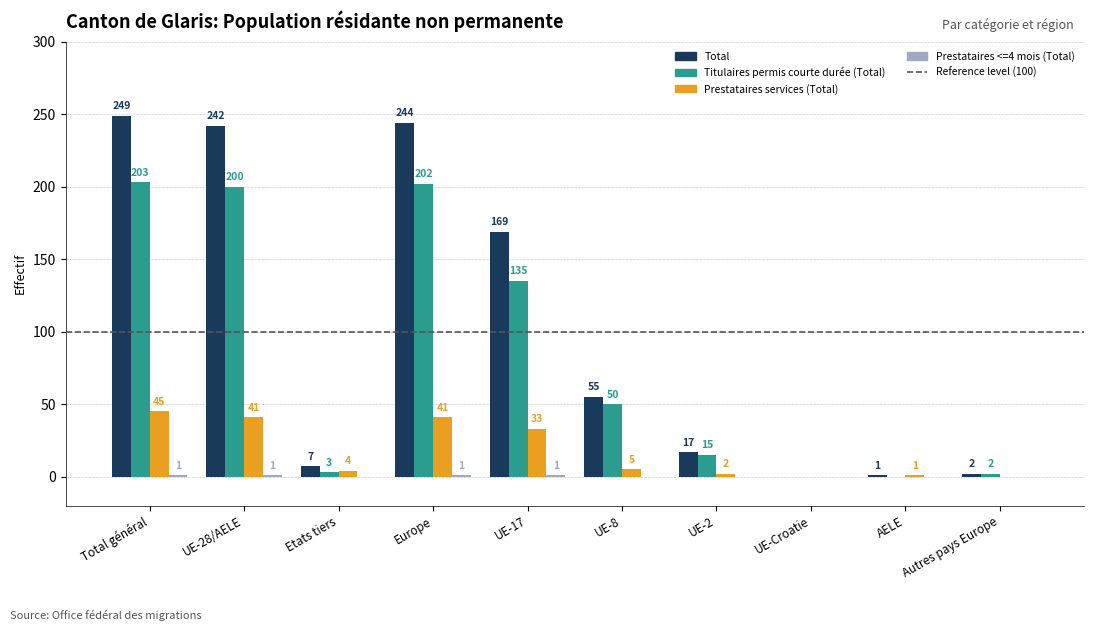

Where is Total nearest to the value 124?

UE-17